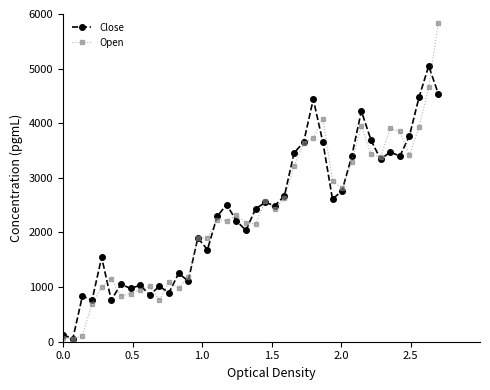

True or false: Open has more than 2 interior local peaks.

True